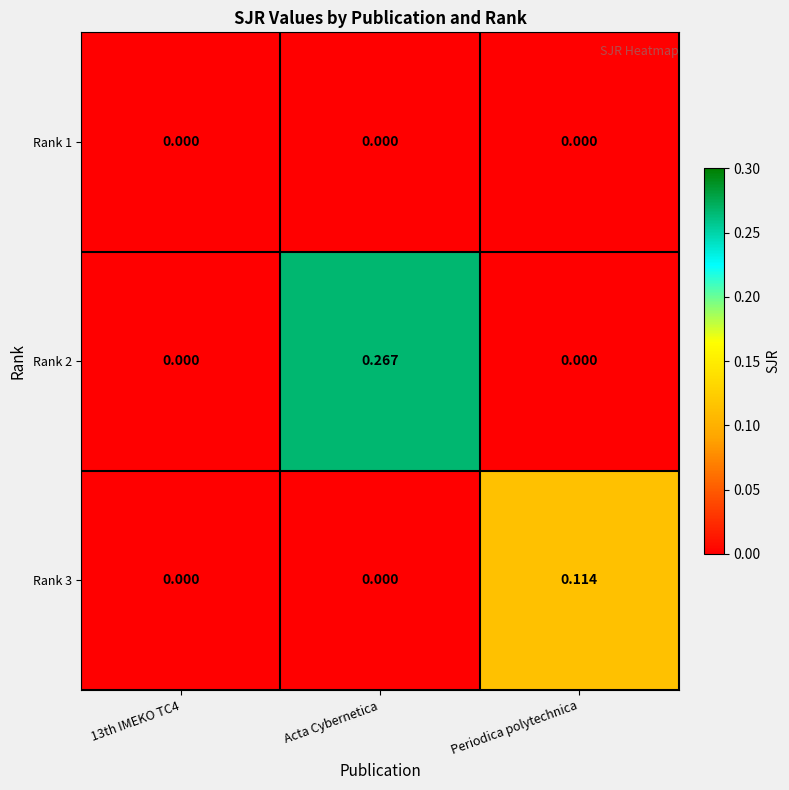

Which series has the largest total across all categories?

Rank 2